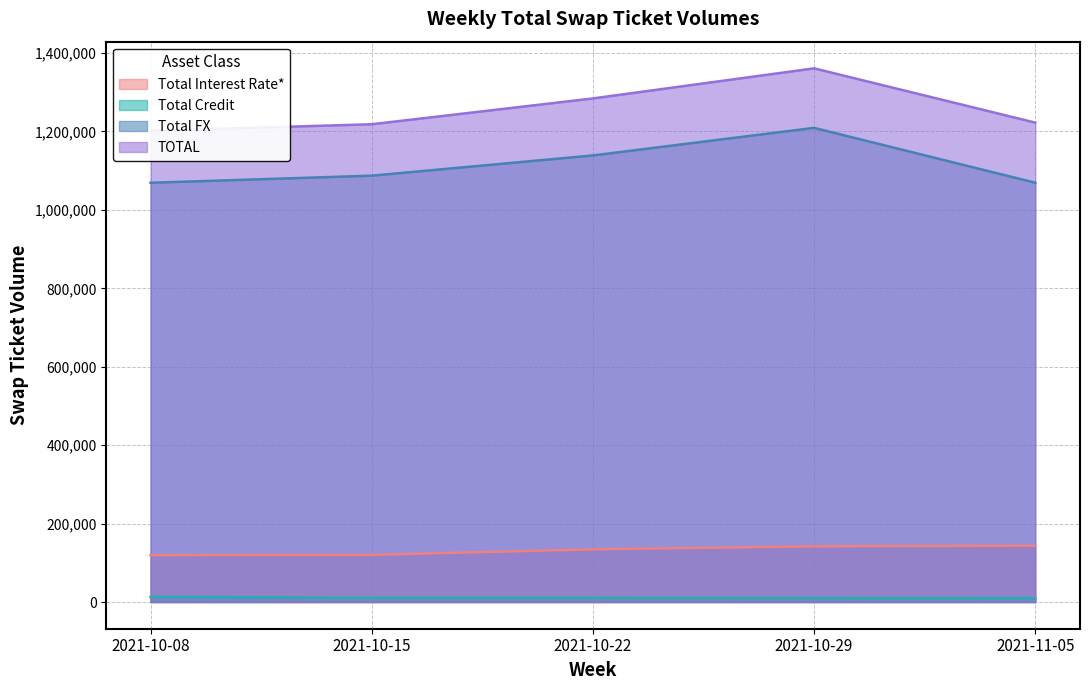

The Total Credit series shows 14349 at 2021-10-15. True or false?

False